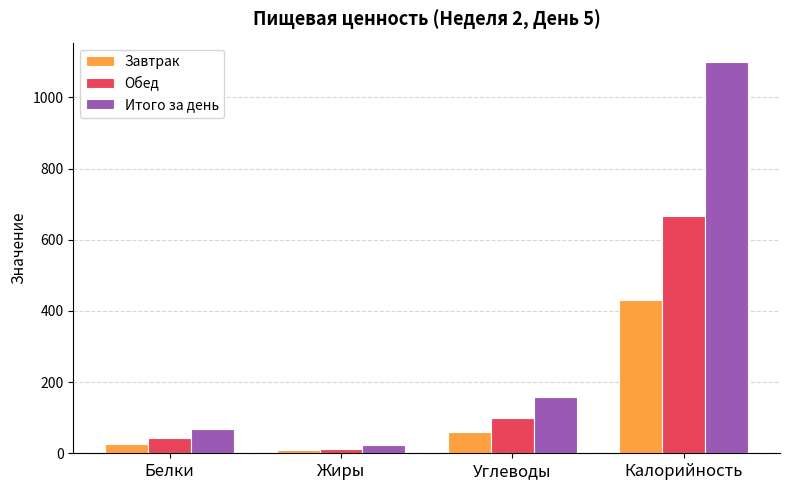

What is the label of the 2nd bar from the right?

Углеводы